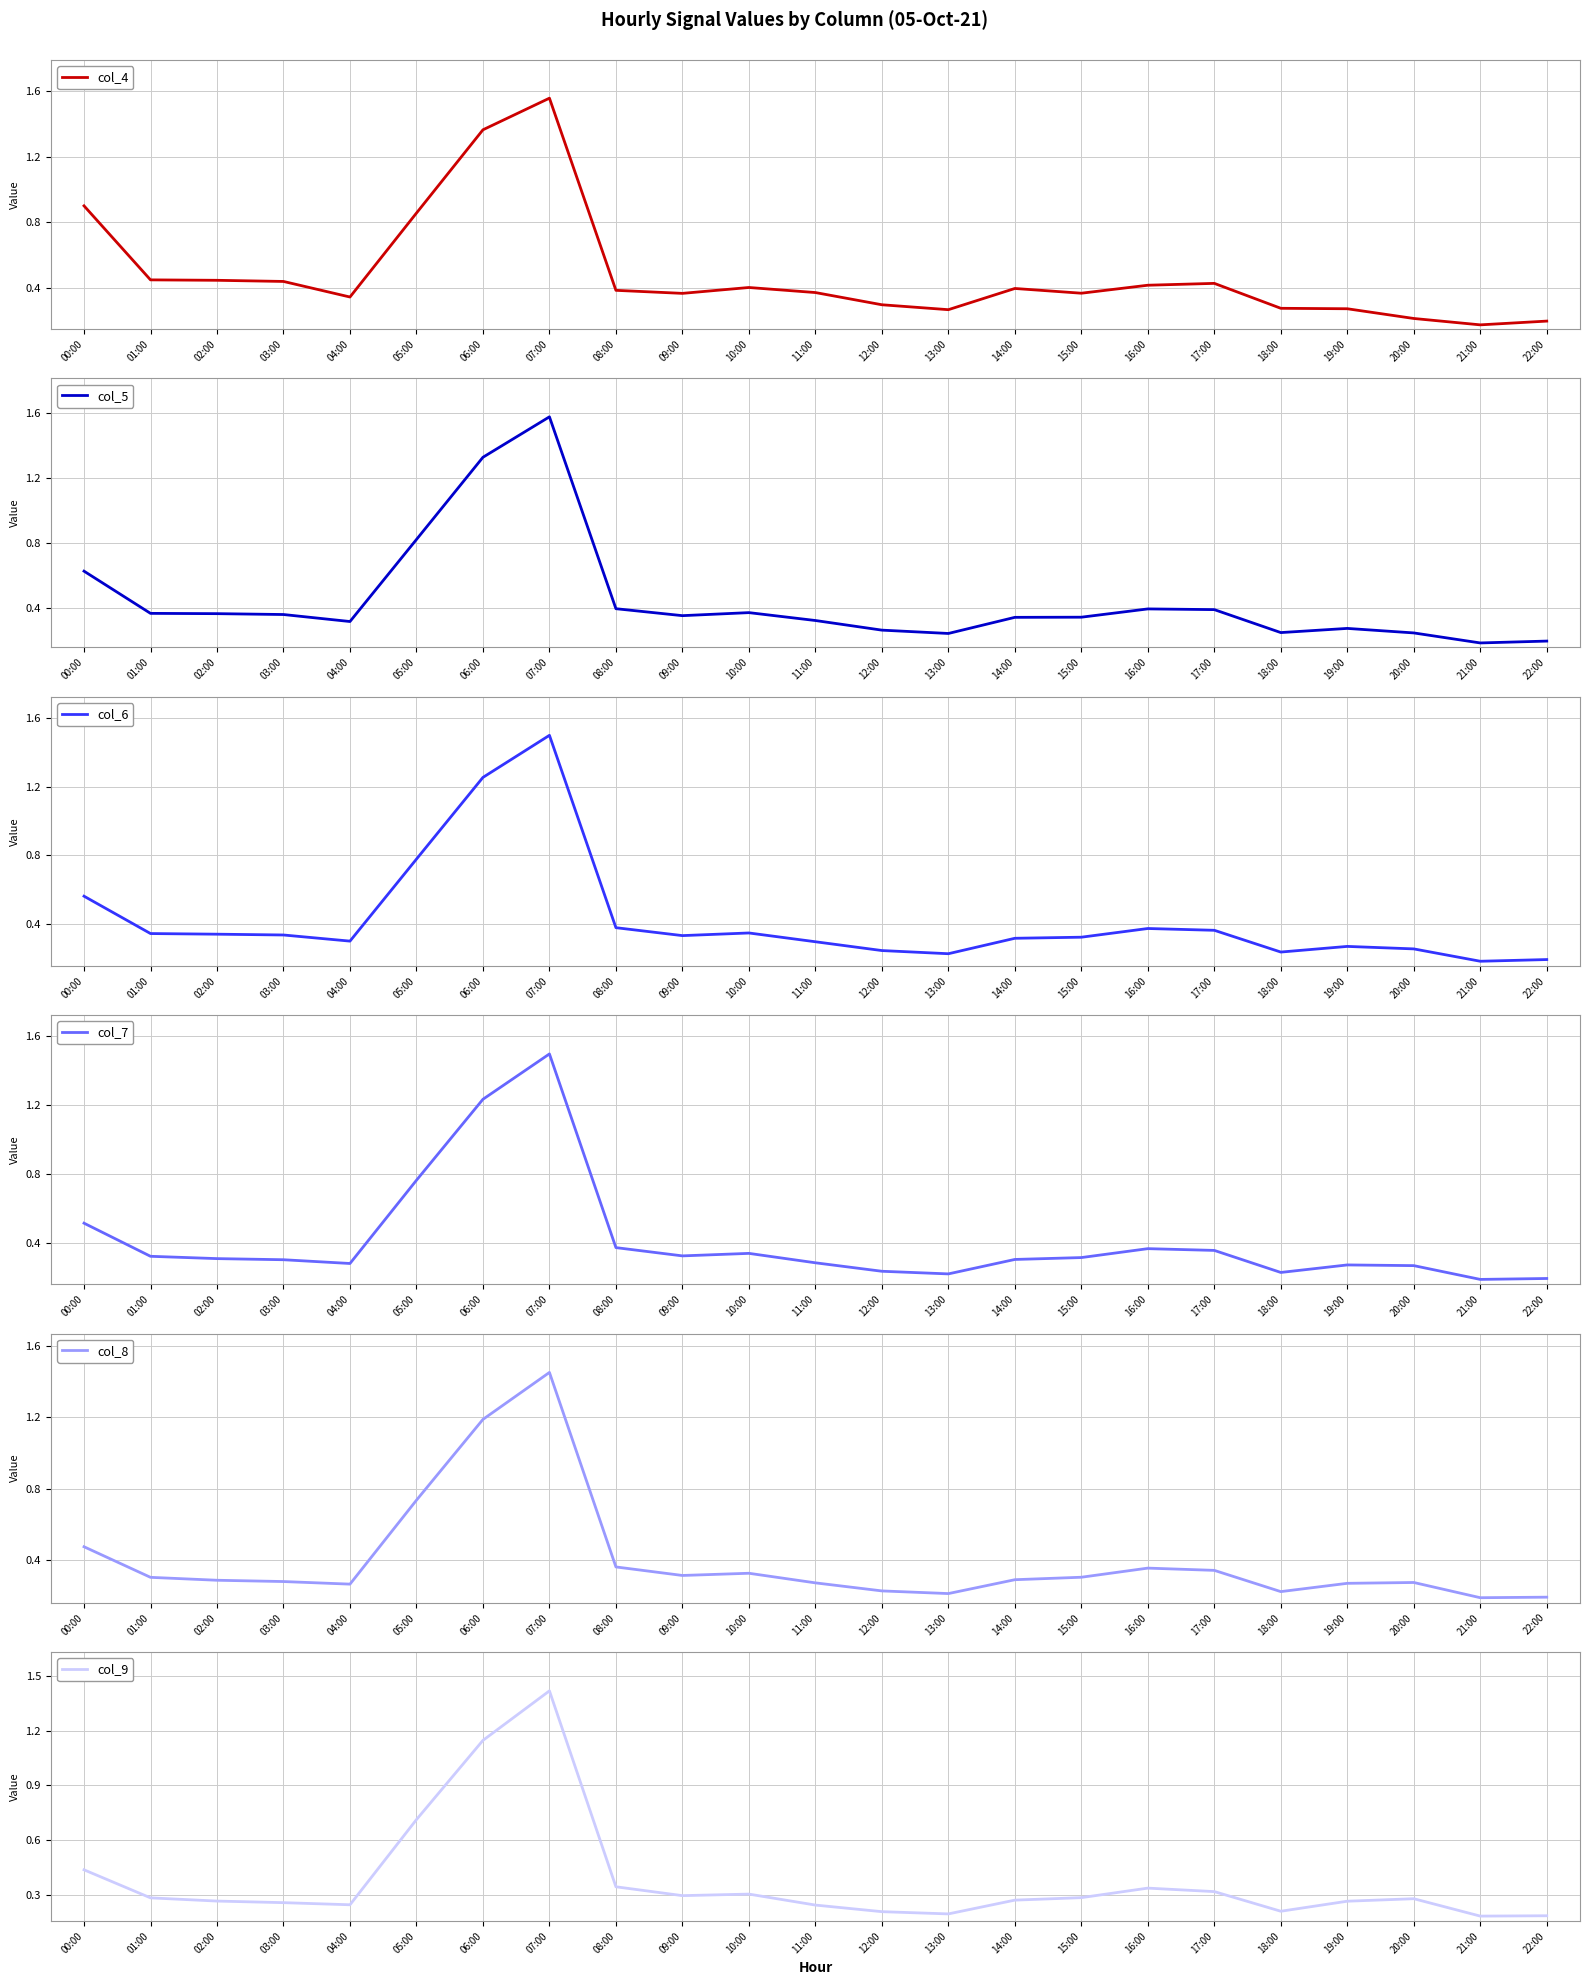

Between 18:00 and 03:00, which is larger?

03:00